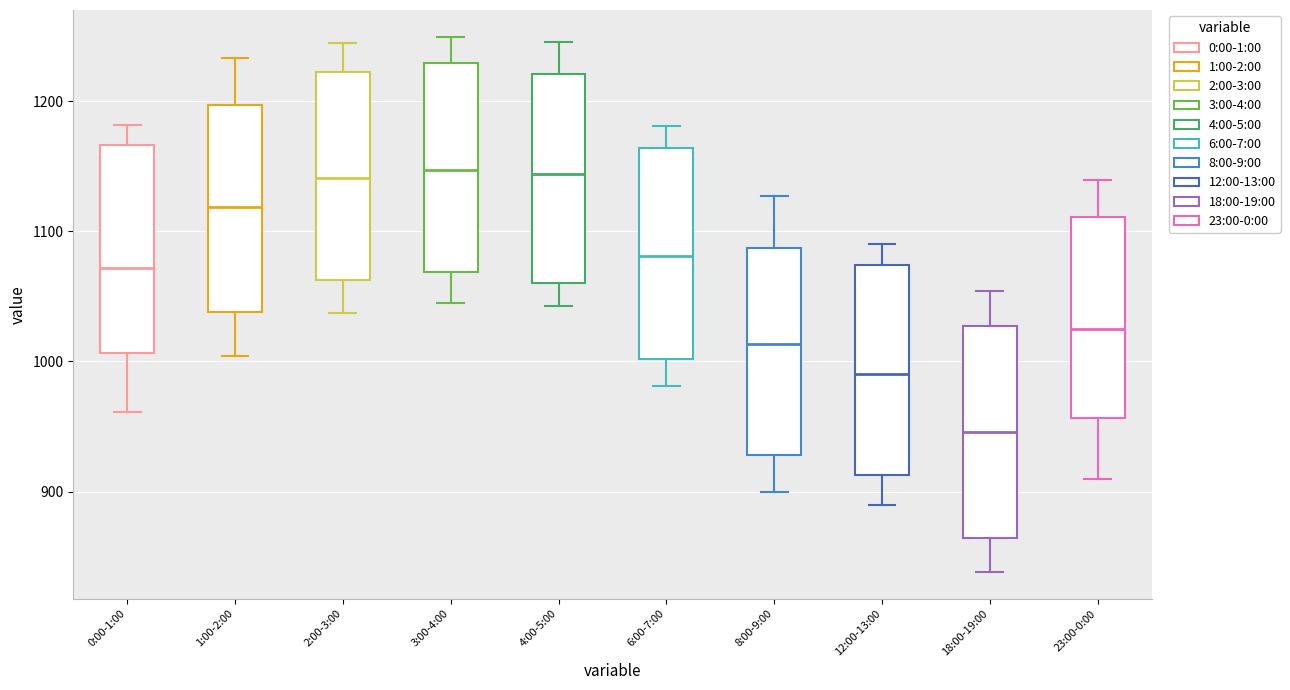

Reading left to right, transcribe this box plot: for each box, give where its median line is, the range the box spans, and where its two whiskers end, as read against the y-axis. The values are not printed on the chart, so give them approximately, as read against the axis.

0:00-1:00: median 1070, box 1010 to 1170, whiskers 960 to 1180
1:00-2:00: median 1120, box 1040 to 1200, whiskers 1000 to 1230
2:00-3:00: median 1140, box 1060 to 1220, whiskers 1040 to 1240
3:00-4:00: median 1150, box 1070 to 1230, whiskers 1040 to 1250
4:00-5:00: median 1140, box 1060 to 1220, whiskers 1040 to 1250
6:00-7:00: median 1080, box 1000 to 1160, whiskers 980 to 1180
8:00-9:00: median 1010, box 930 to 1090, whiskers 900 to 1130
12:00-13:00: median 990, box 910 to 1070, whiskers 890 to 1090
18:00-19:00: median 950, box 860 to 1030, whiskers 840 to 1050
23:00-0:00: median 1020, box 960 to 1110, whiskers 910 to 1140